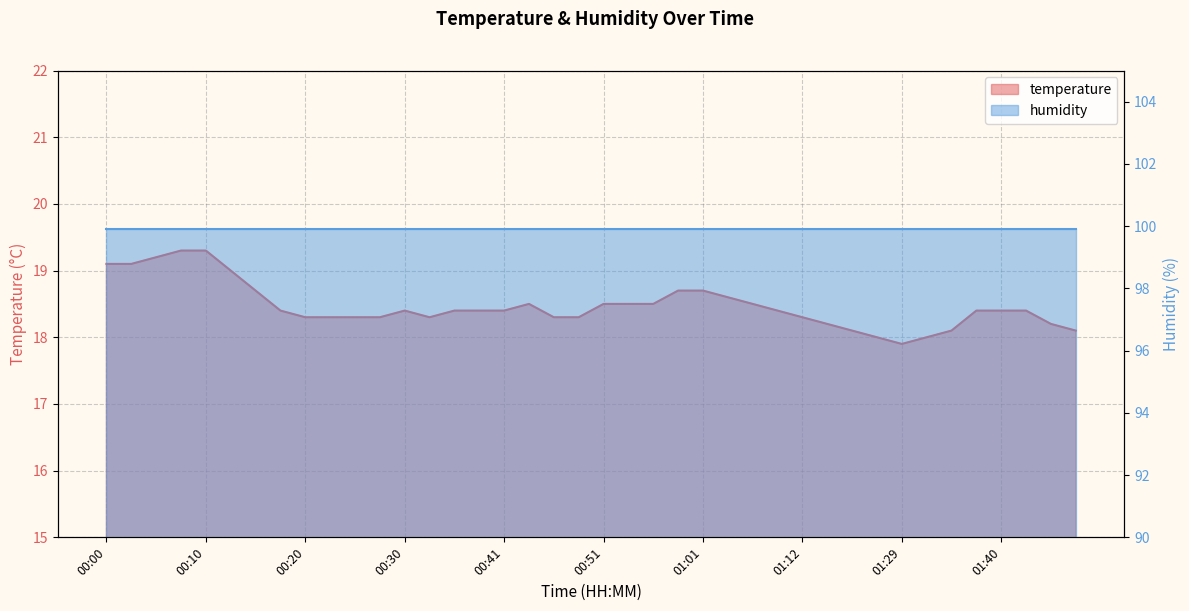

Does the chart display data point markers on the line(s)?

No